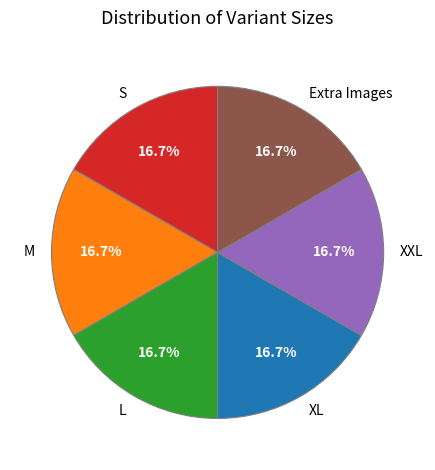

What percentage is the XXL slice, to the nearest percent?

17%